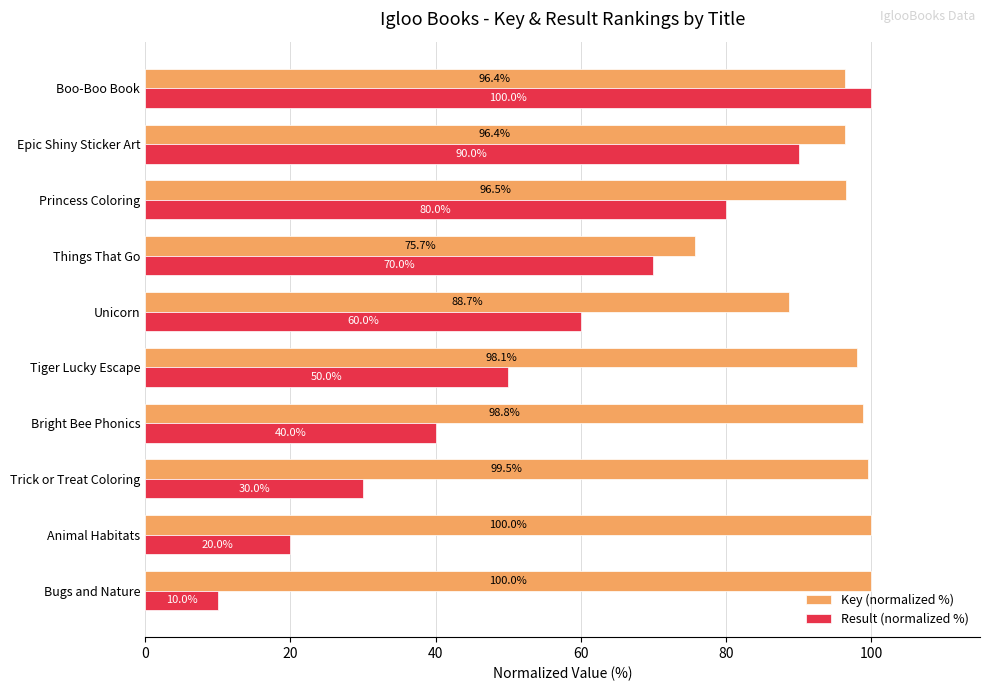

The Result (normalized %) series shows 10.0 at Bugs and Nature. True or false?

True